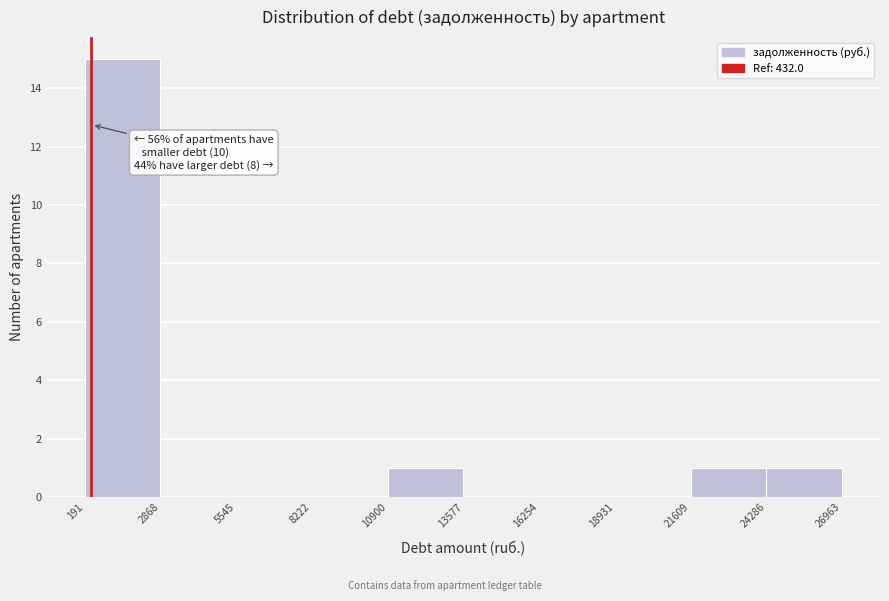

Over which range of the x-axis is the bar tallest?

191 to 2868